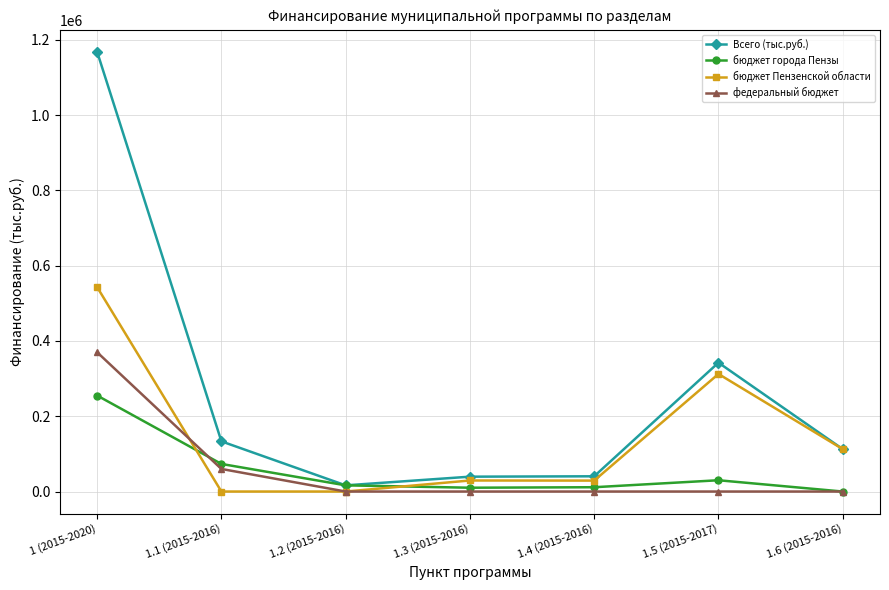

Where is the first local minimum for Всего (тыс.руб.)?

1.2 (2015-2016)